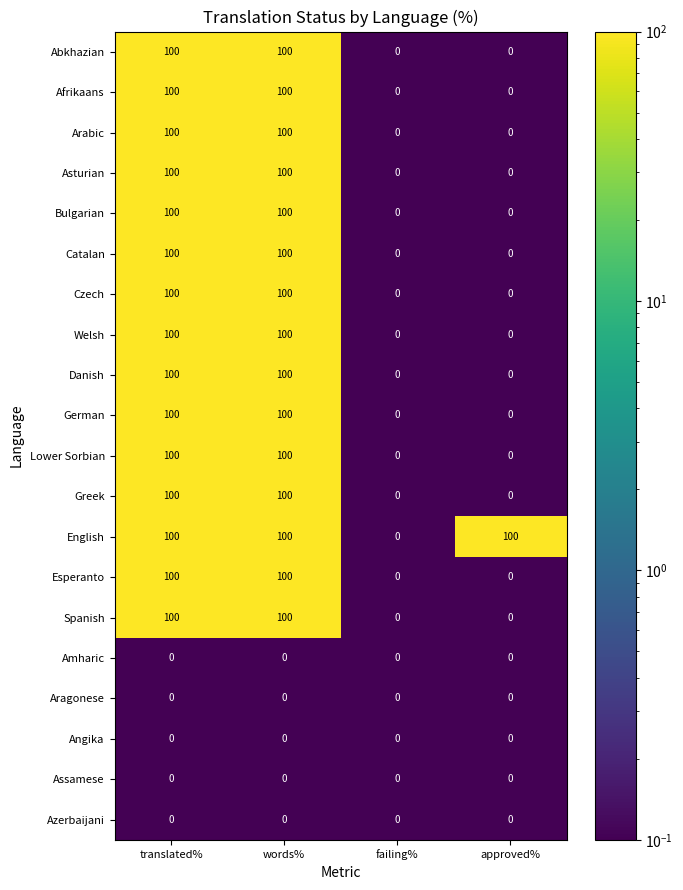

How many data points in Afrikaans are less than 100?

2